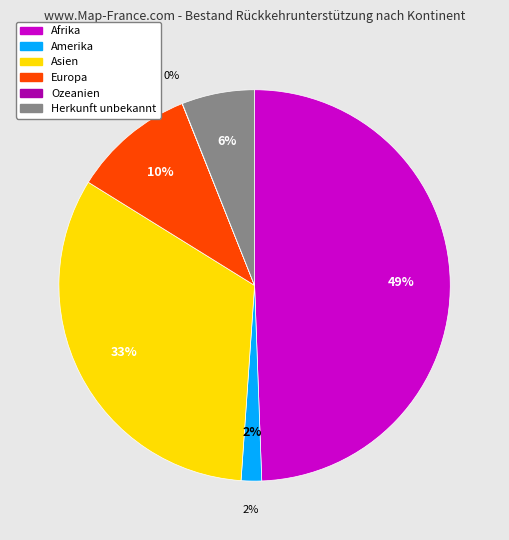

Is there a majority slice in this chart?

No